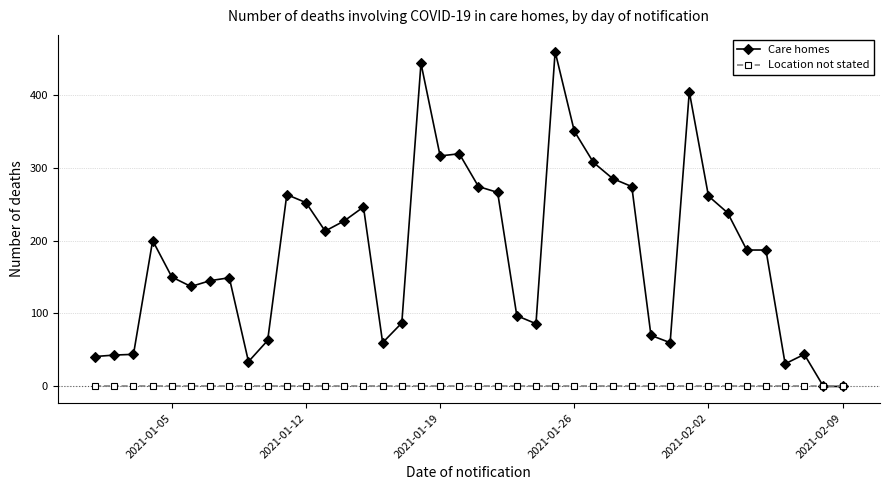

At how many categories does at least one series exceed 396?

3